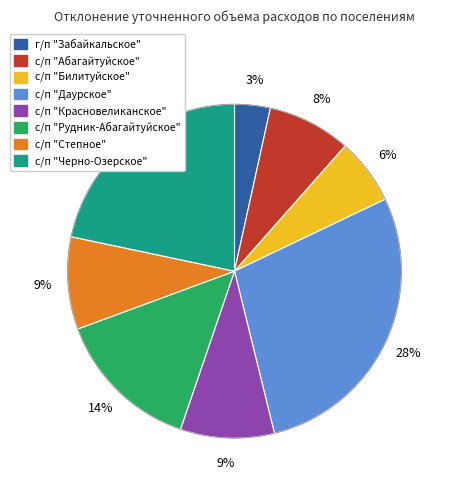

Is с/п "Красновеликанское" the majority of the pie?

No